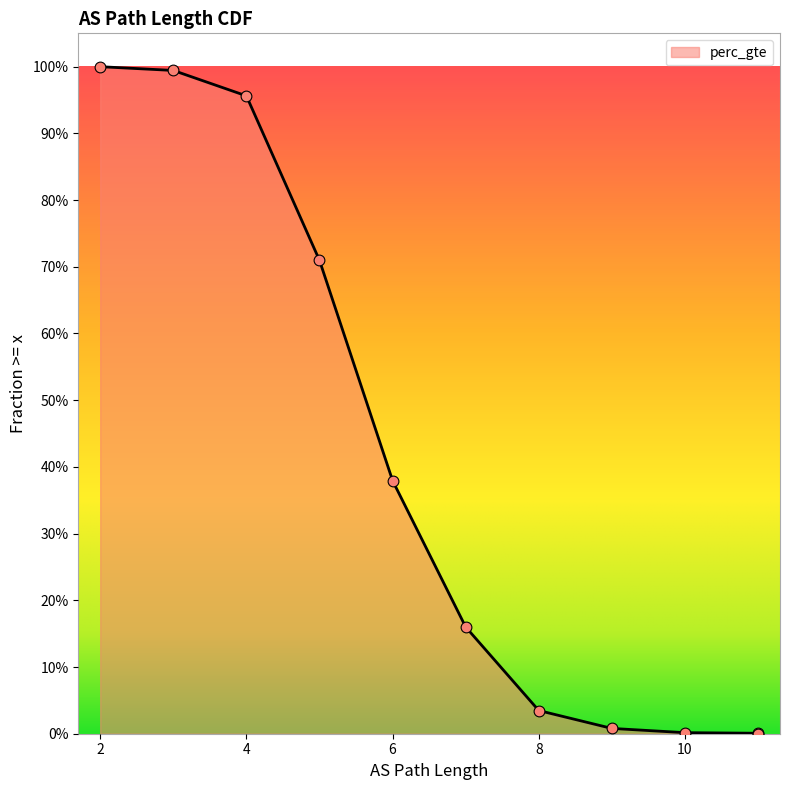

Between 11 and 9, which is larger?

9